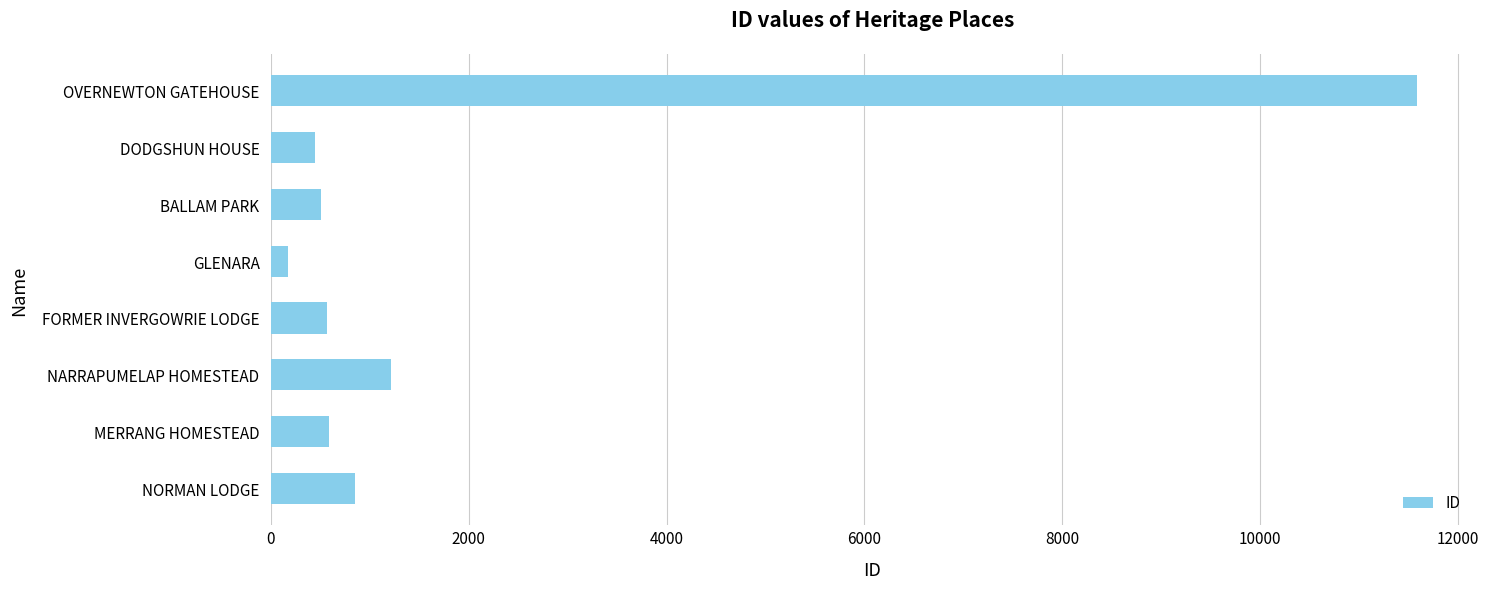

What value does the data have at MERRANG HOMESTEAD, to the nearest 10?

590